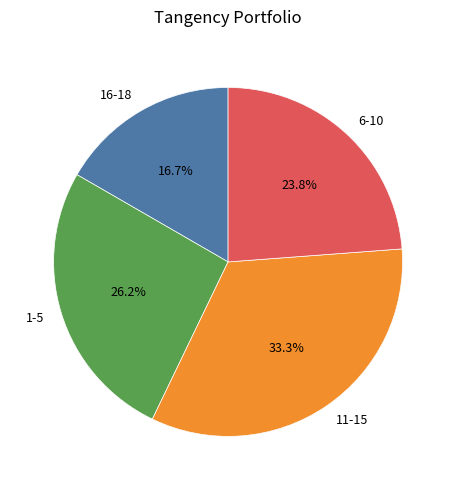

What percentage is NOT represented by 16-18?

83.3%